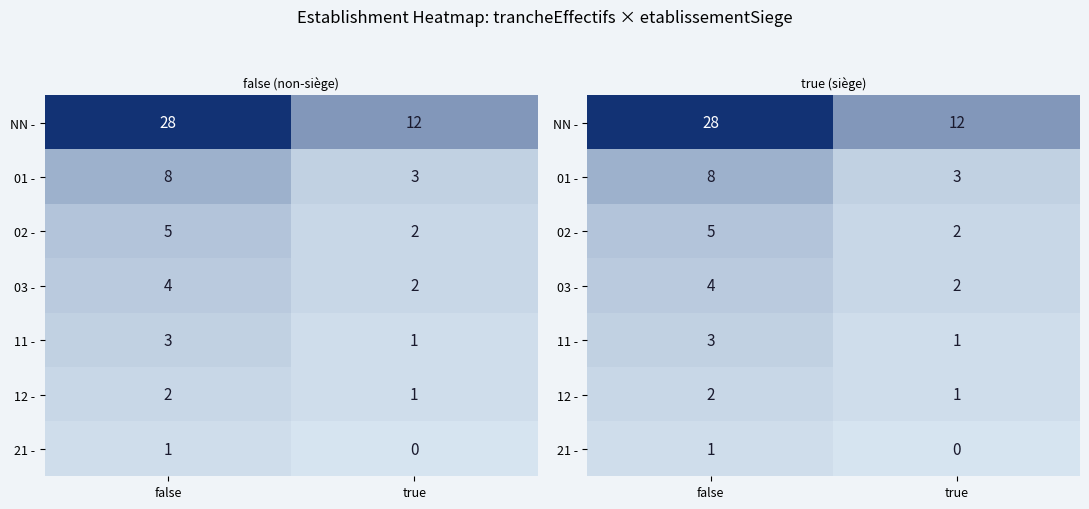

At which category is the sum across all series the highest?

false